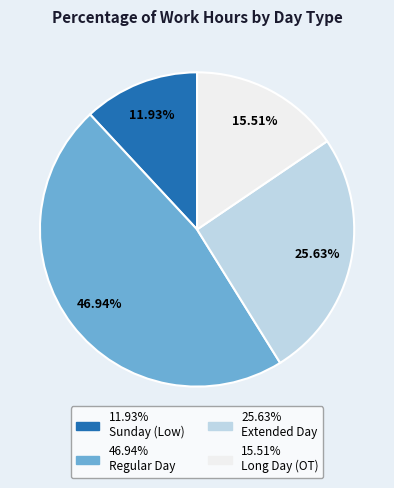

To the nearest percent, what is the average slice percentage?

25%